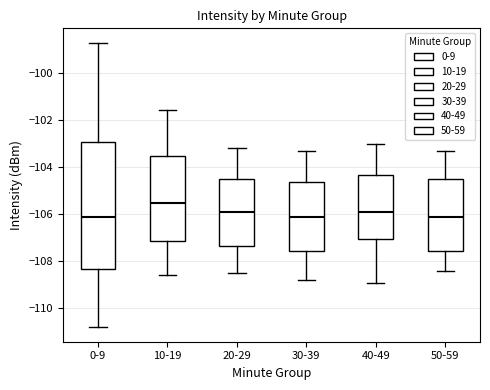

Where is the lower edge of the box for 0-9 on the y-axis? The values are not printed on the chart, so give them approximately, as read against the axis.

-108.4